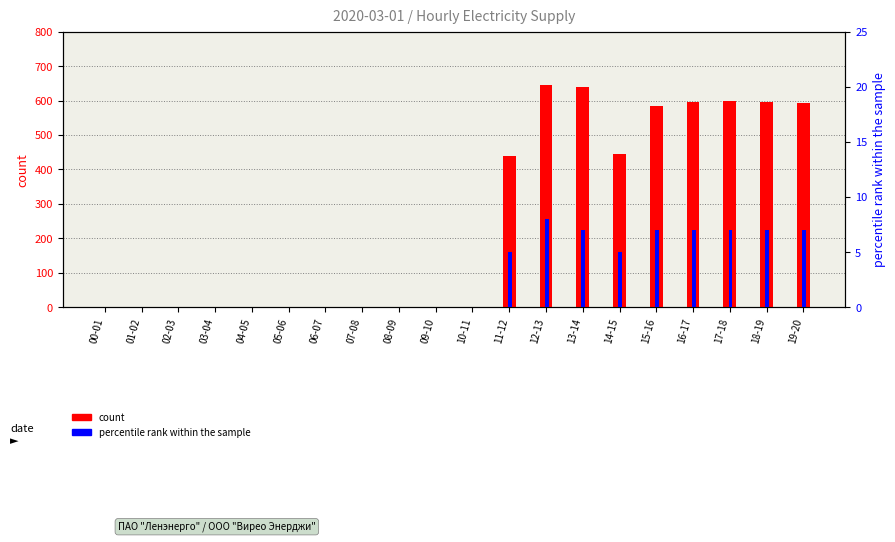

What is the approximate value of count at 18-19?

595